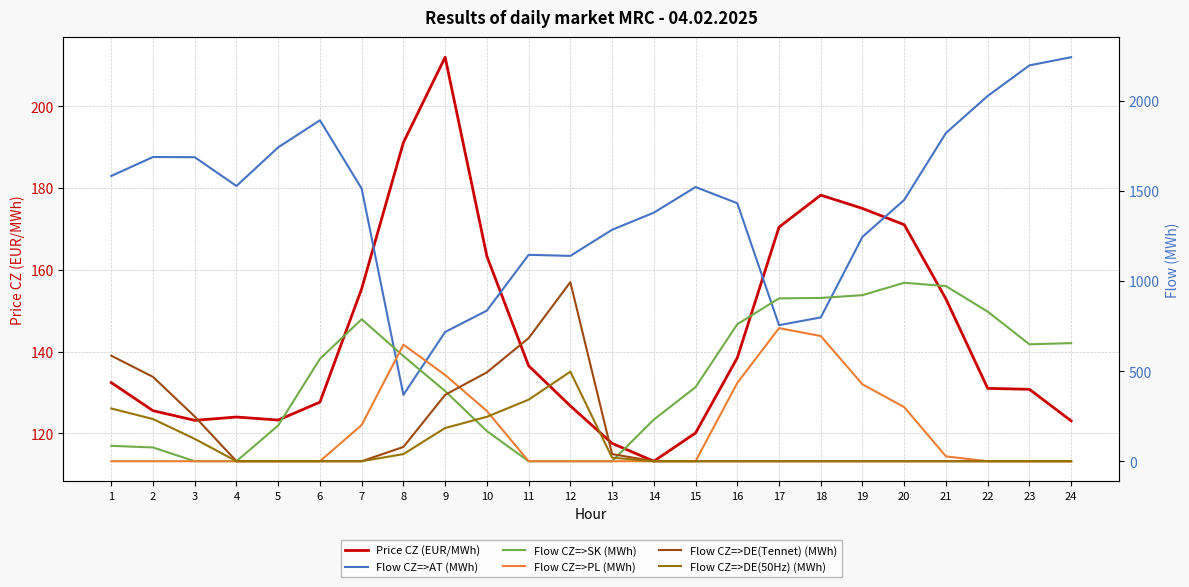

Reading right to left, list all the values displayed in this chart.

Price CZ (EUR/MWh): 123.0	130.8	131.0	152.8	171.0	175.0	178.3	170.4	138.5	120.1	113.2	117.5	126.7	136.5	163.3	212.0	191.1	155.4	127.6	123.2	124.0	123.2	125.5	132.4
Flow CZ=>AT (MWh): 2242.2	2196.8	2027.1	1821.6	1450.3	1245.3	798.1	755.1	1431.8	1521.6	1379.4	1284.5	1139.6	1145.5	836.1	717.4	368.5	1512.9	1892.1	1741.9	1527.5	1687.2	1688.3	1583.0
Flow CZ=>SK (MWh): 655.4	649.0	830.2	971.9	990.4	921.7	906.1	903.8	760.3	411.2	231.1	0.0	0.0	0.0	167.3	389.3	583.6	787.9	568.3	198.5	0.0	0.0	76.4	85.4
Flow CZ=>PL (MWh): 0.0	0.0	0.0	27.0	300.3	426.6	694.9	738.7	434.5	0.0	0.0	0.0	0.0	0.0	278.8	478.7	646.8	201.0	0.0	0.0	0.0	0.0	0.0	0.0
Flow CZ=>DE(Tennet) (MWh): 0.0	0.0	0.0	0.0	0.0	0.0	0.0	0.0	0.0	0.0	0.0	39.8	993.9	683.2	493.3	368.5	79.3	0.0	0.0	0.0	0.0	248.0	468.1	585.5
Flow CZ=>DE(50Hz) (MWh): 0.0	0.0	0.0	0.0	0.0	0.0	0.0	0.0	0.0	0.0	0.0	19.9	496.9	341.6	246.6	184.3	39.6	0.0	0.0	0.0	0.0	124.0	234.0	292.8